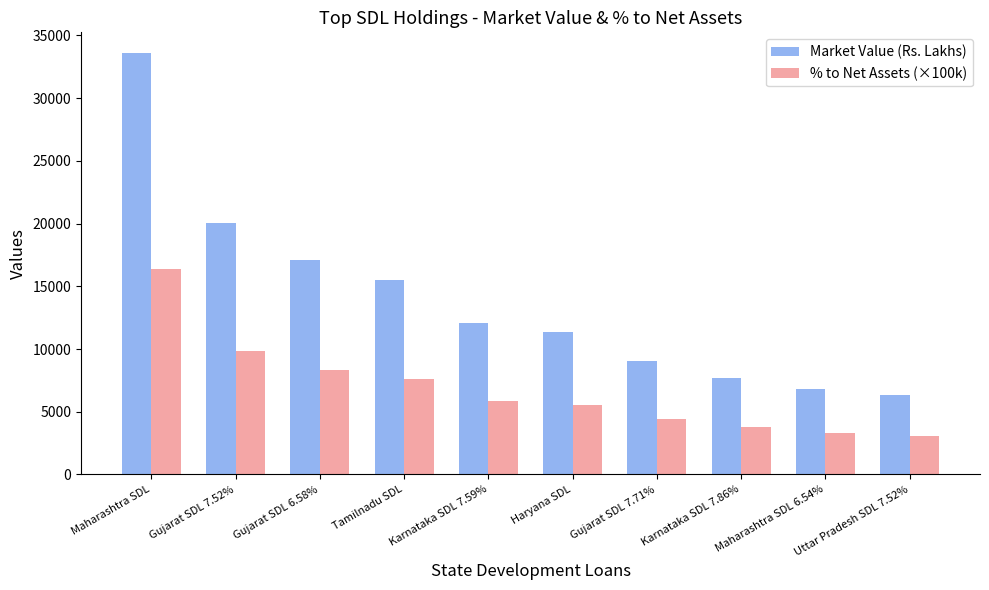

Reading left to right, what are all the values shown in this chart?

Market Value (Rs. Lakhs): Maharashtra SDL=33572.4	Gujarat SDL 7.52%=20046.8	Gujarat SDL 6.58%=17090.7	Tamilnadu SDL=15536.4	Karnataka SDL 7.59%=12050.5	Haryana SDL=11326.7	Gujarat SDL 7.71%=9071.5	Karnataka SDL 7.86%=7690.0	Maharashtra SDL 6.54%=6833.0	Uttar Pradesh SDL 7.52%=6315.3
% to Net Assets (×100k): Maharashtra SDL=16420.0	Gujarat SDL 7.52%=9810.0	Gujarat SDL 6.58%=8360.0	Tamilnadu SDL=7600.0	Karnataka SDL 7.59%=5890.0	Haryana SDL=5540.0	Gujarat SDL 7.71%=4440.0	Karnataka SDL 7.86%=3760.0	Maharashtra SDL 6.54%=3340.0	Uttar Pradesh SDL 7.52%=3090.0